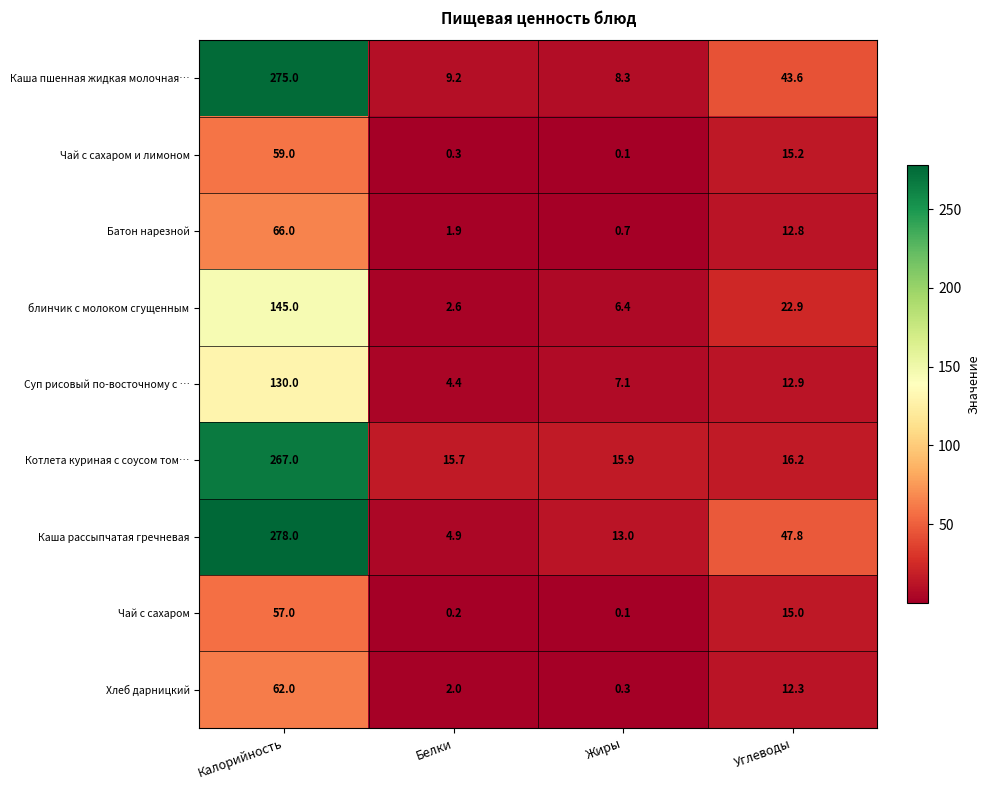

Rank the series at Углеводы from highest to lowest value.

Каша рассыпчатая гречневая, Каша пшенная жидкая молочная…, блинчик с молоком сгущенным, Котлета куриная с соусом том…, Чай с сахаром и лимоном, Чай с сахаром, Суп рисовый по-восточному с …, Батон нарезной, Хлеб дарницкий